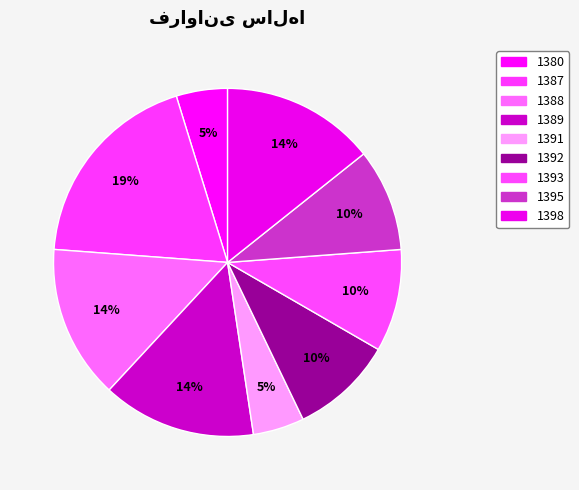

What percentage is NOT represented by 1387?

81.0%